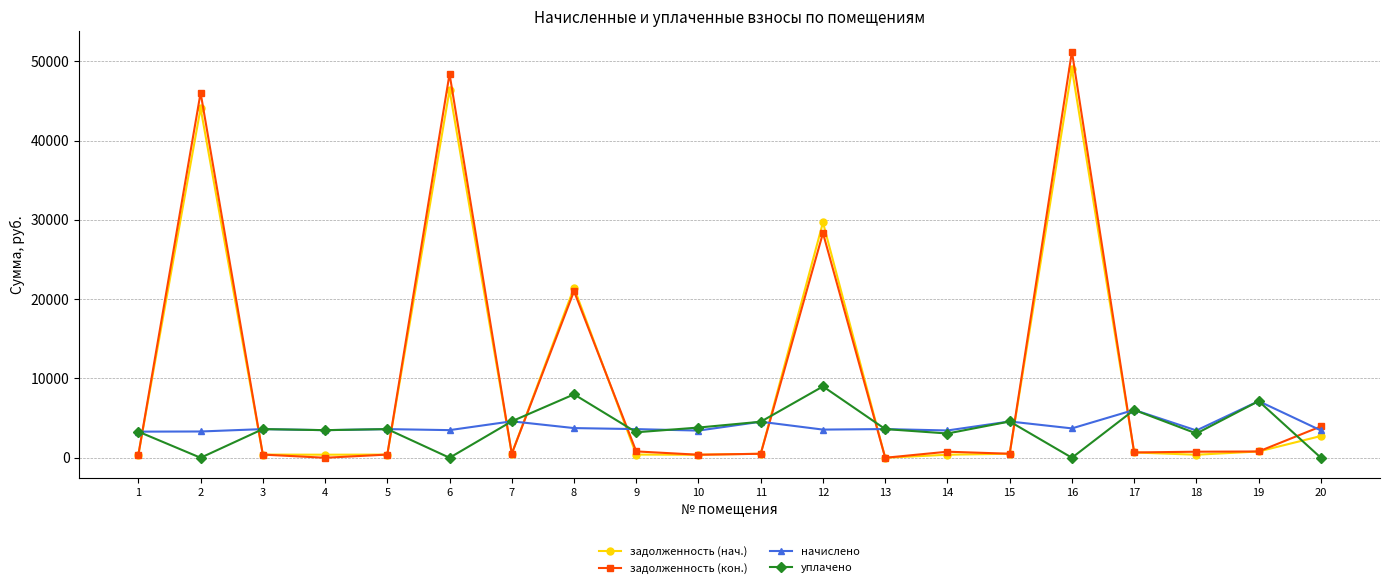

How many distinct data groups are displayed?

4